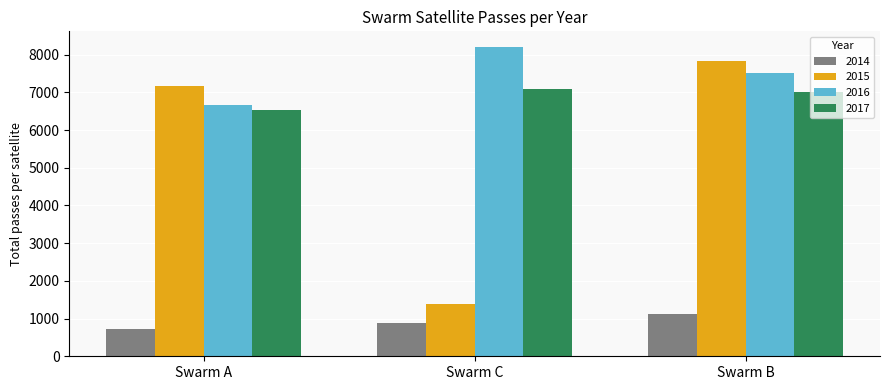

What is the difference between the highest and lowest values at Swarm C?

7317